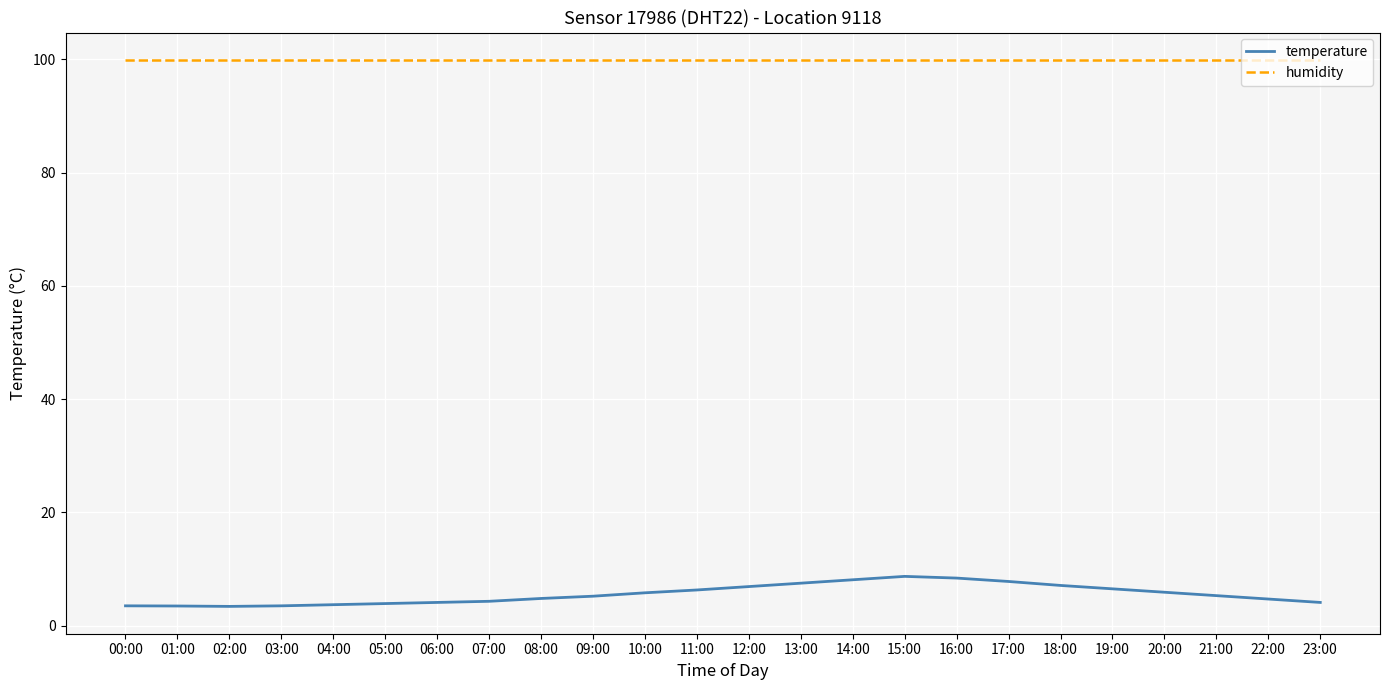

What is the difference between the temperature values at 12:00 and 15:00?

1.8